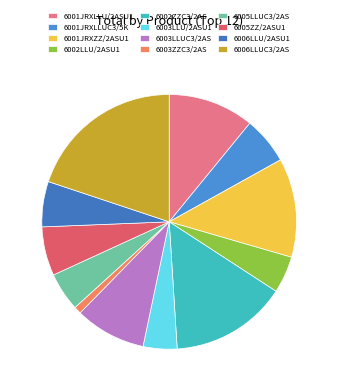

Count the number of slices in the pie.

12